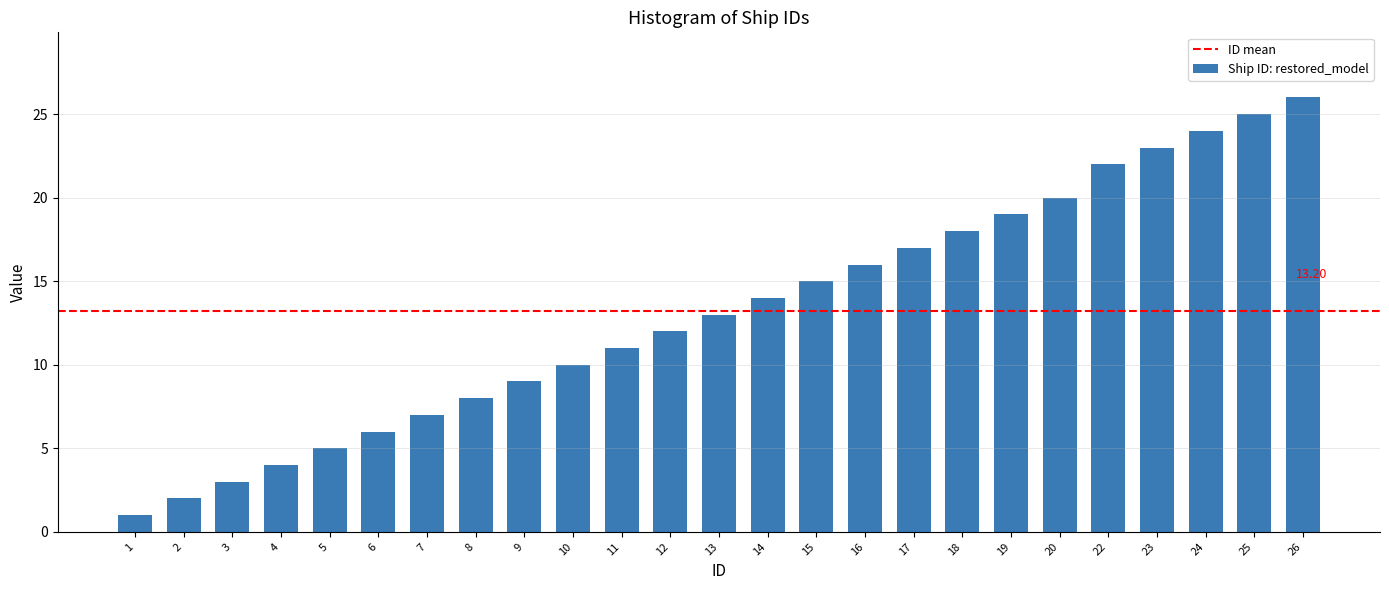

Rank the categories by value from lowest to highest.

1, 2, 3, 4, 5, 6, 7, 8, 9, 10, 11, 12, 13, 14, 15, 16, 17, 18, 19, 20, 22, 23, 24, 25, 26